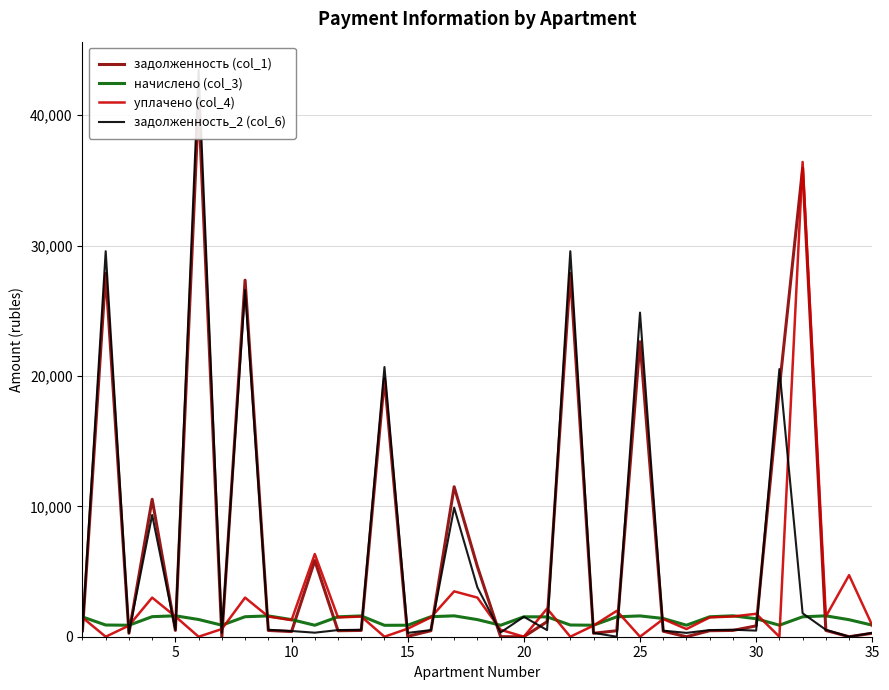

After their last crossing, which series has the higher values: задолженность (col_1) or начислено (col_3)?

начислено (col_3)